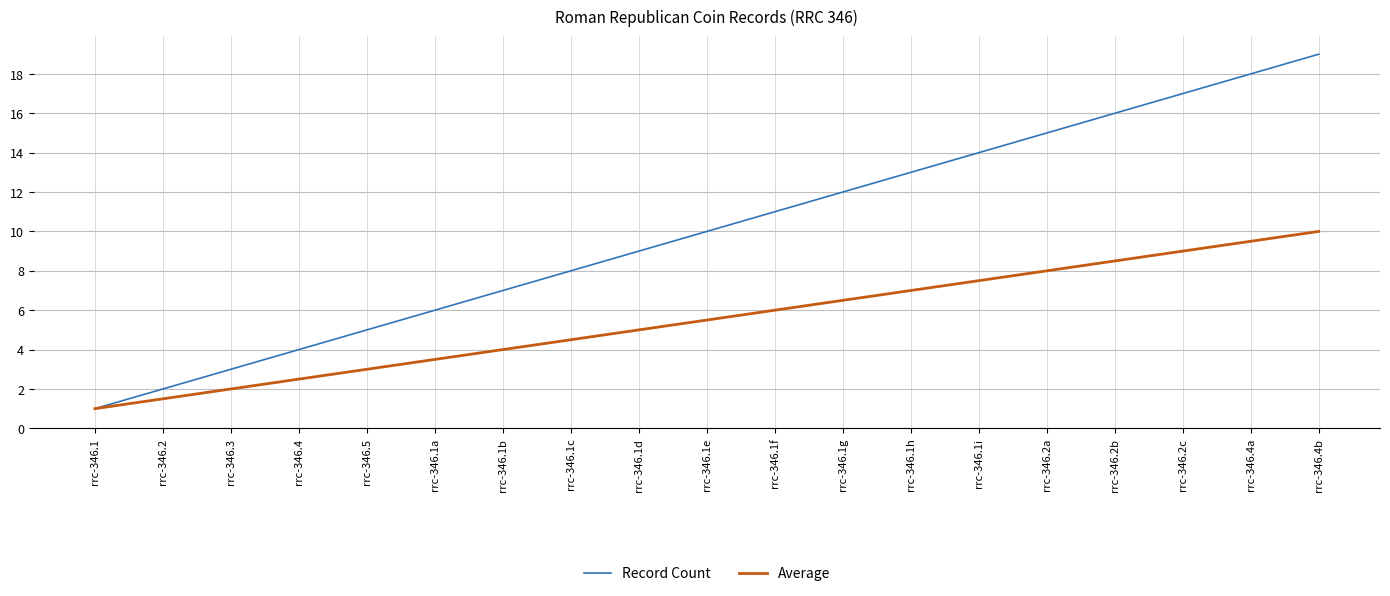

Rank the categories by Record Count value from highest to lowest.

rrc-346.4b, rrc-346.4a, rrc-346.2c, rrc-346.2b, rrc-346.2a, rrc-346.1i, rrc-346.1h, rrc-346.1g, rrc-346.1f, rrc-346.1e, rrc-346.1d, rrc-346.1c, rrc-346.1b, rrc-346.1a, rrc-346.5, rrc-346.4, rrc-346.3, rrc-346.2, rrc-346.1